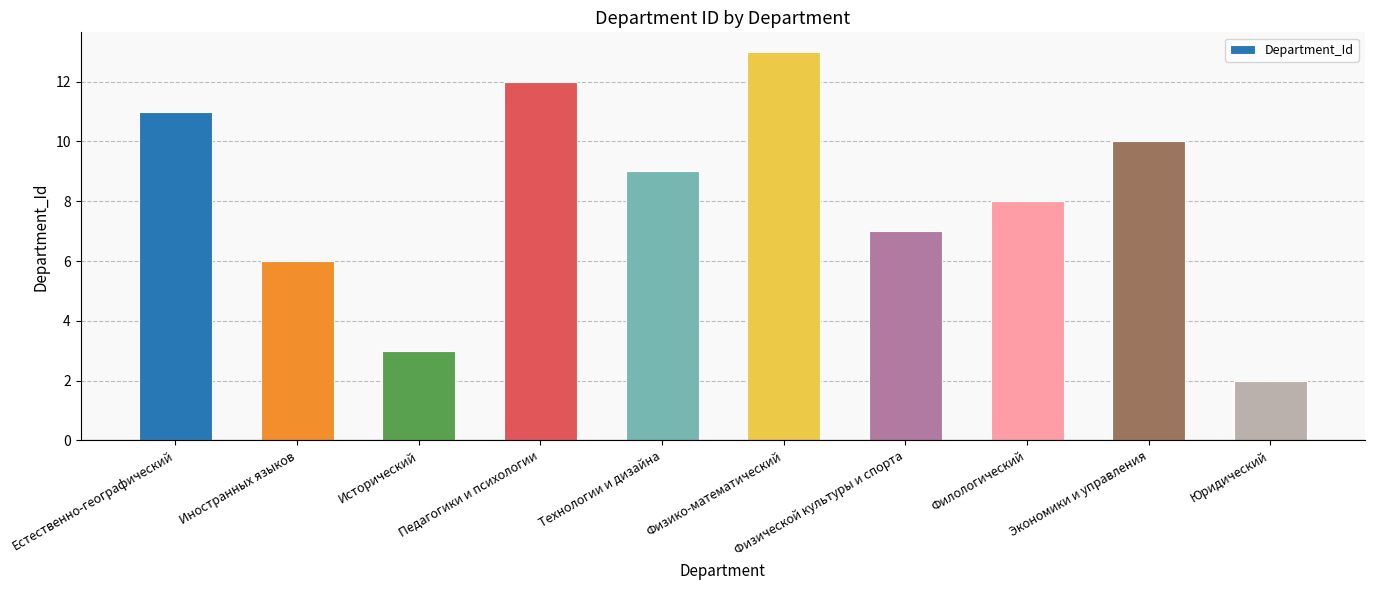

What position from the right is Физической культуры и спорта?

4